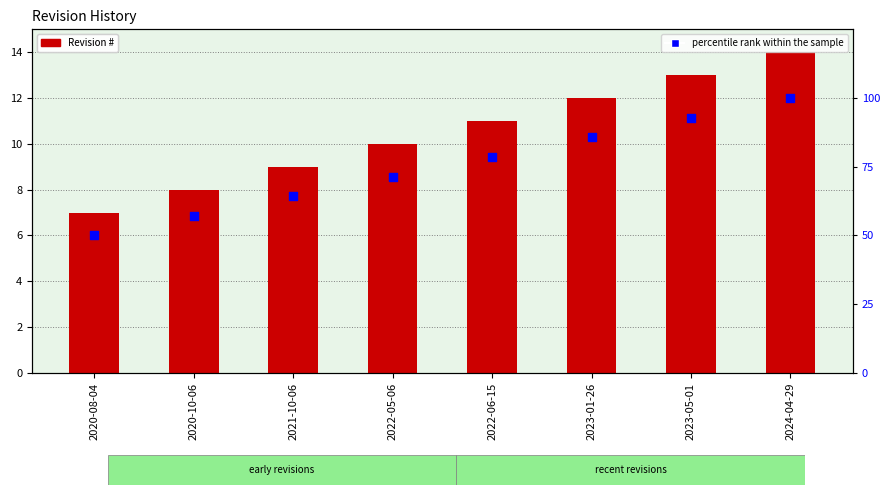

What is the total value across all series at 2022-05-06?

81.4